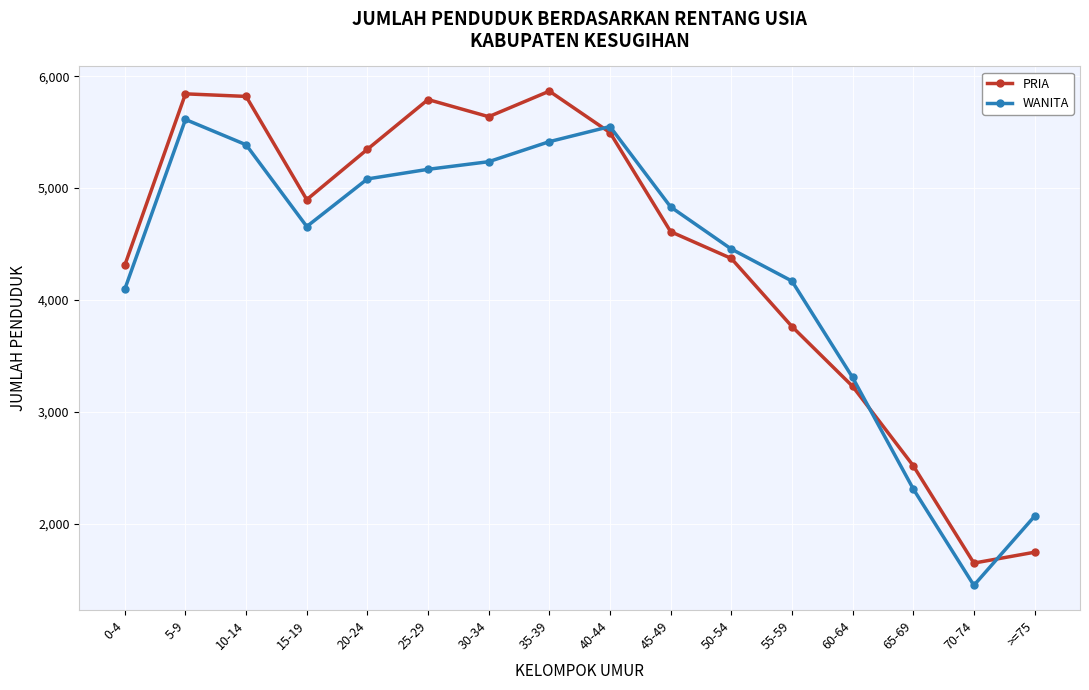

What is the total value across all series at 45-49?

9443